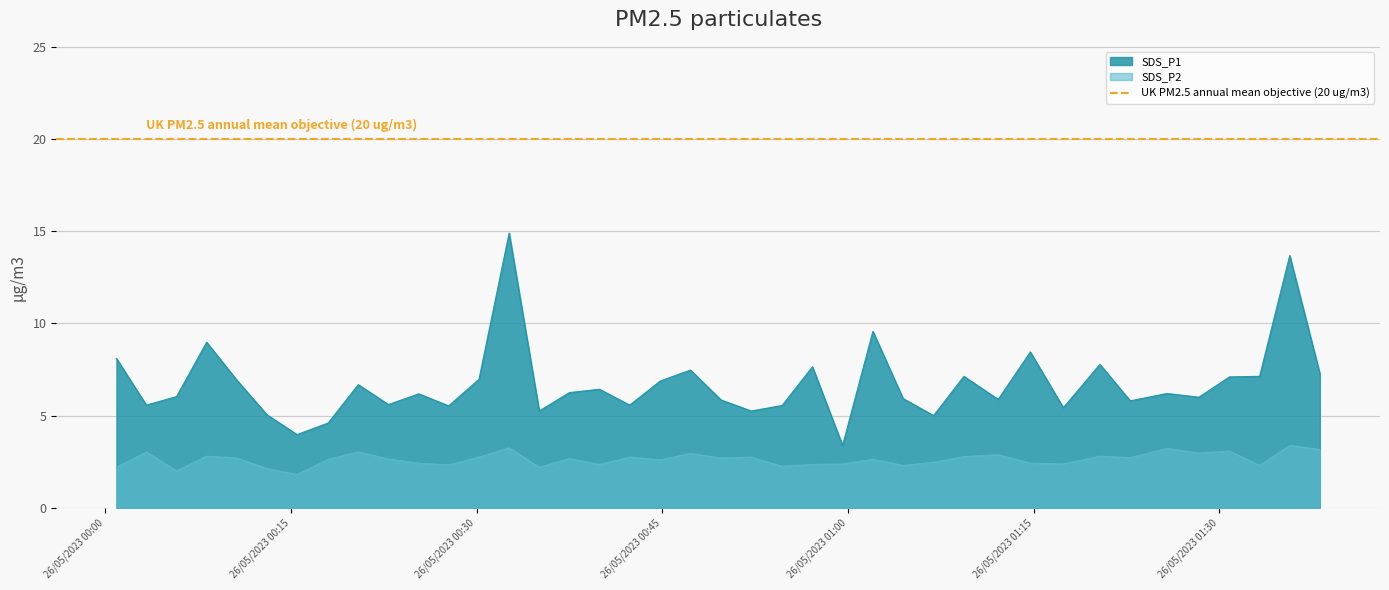

What is the minimum value for SDS_P1?

3.4